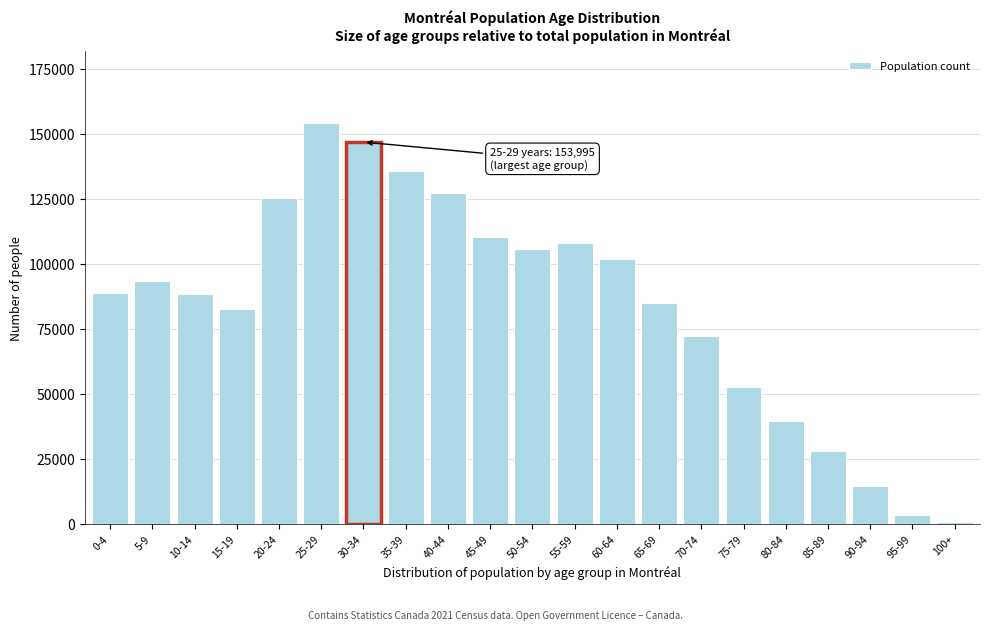

Approximately how many times larger is the value at 35-39 compared to 80-84?

3.4